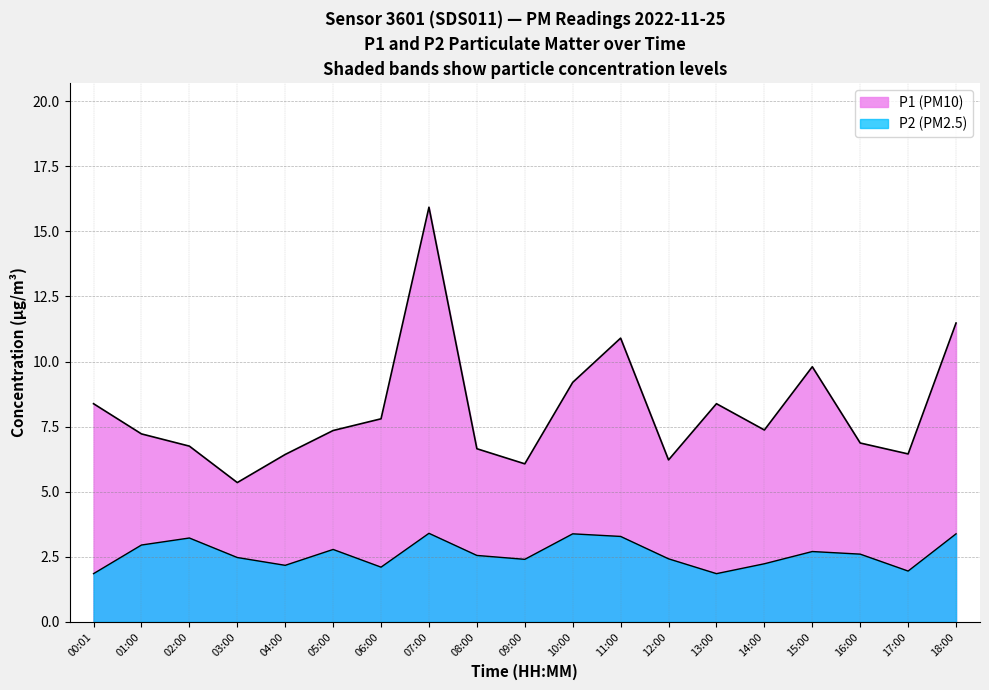

Which has a higher value, 09:00 or 03:00?

09:00